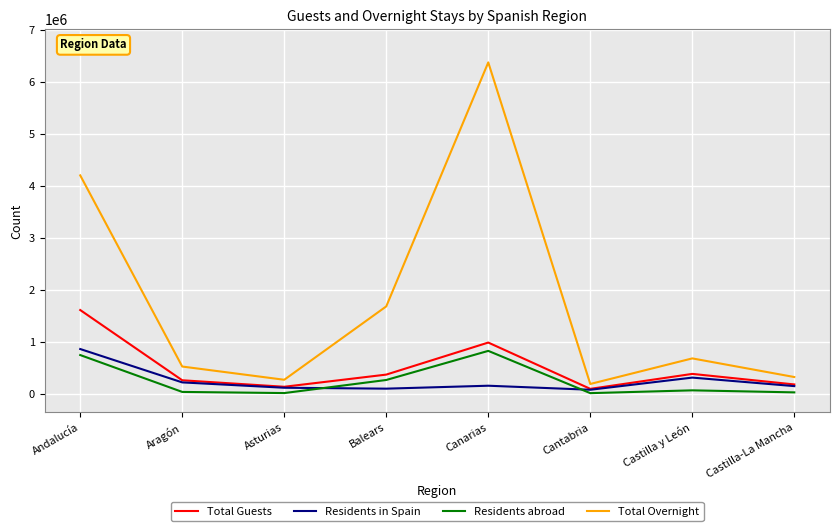

Is the value of Residents abroad at Cantabria greater than the value of Total Overnight at Asturias?

No